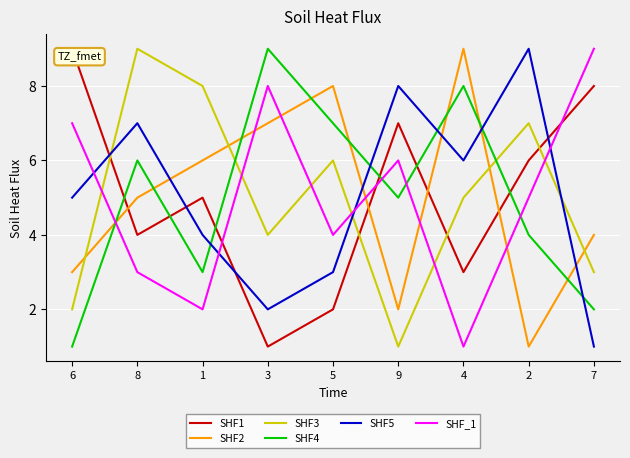

How many distinct data groups are displayed?

6